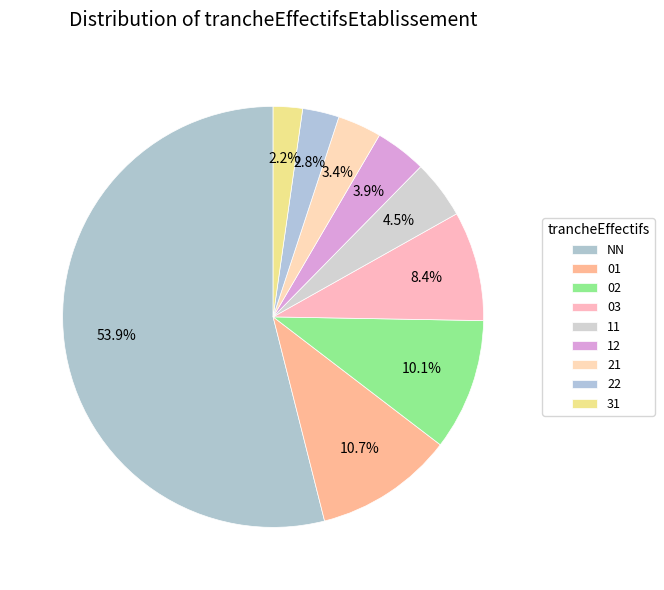

How many segments does this pie chart have?

9